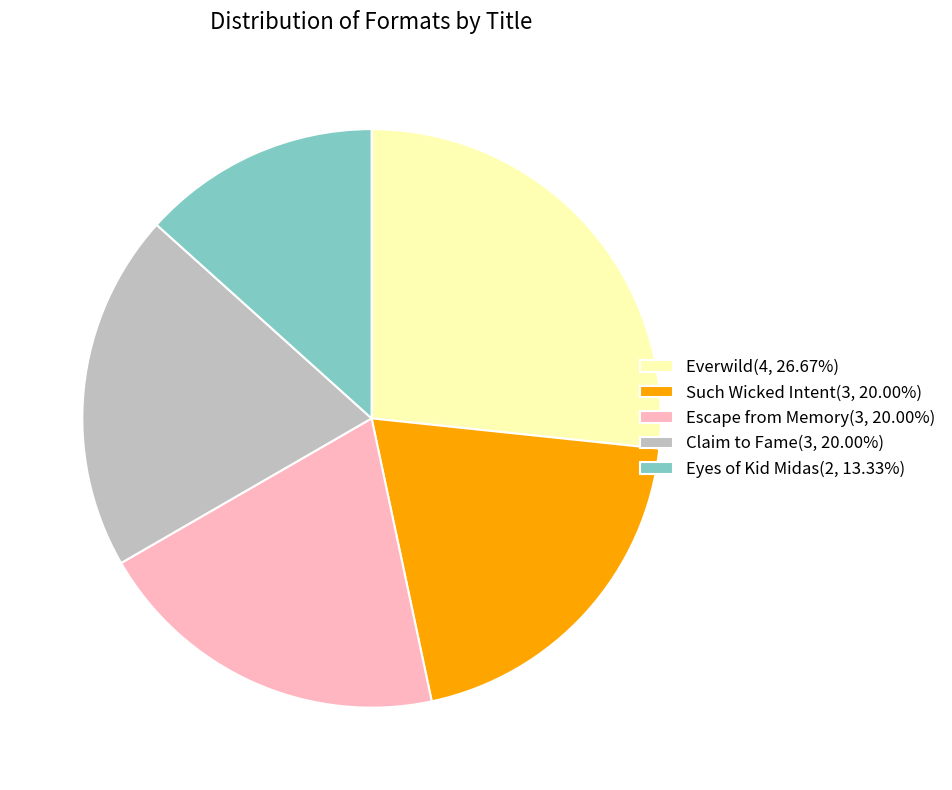

Is it true that Eyes of Kid Midas is 13% of the pie?

True